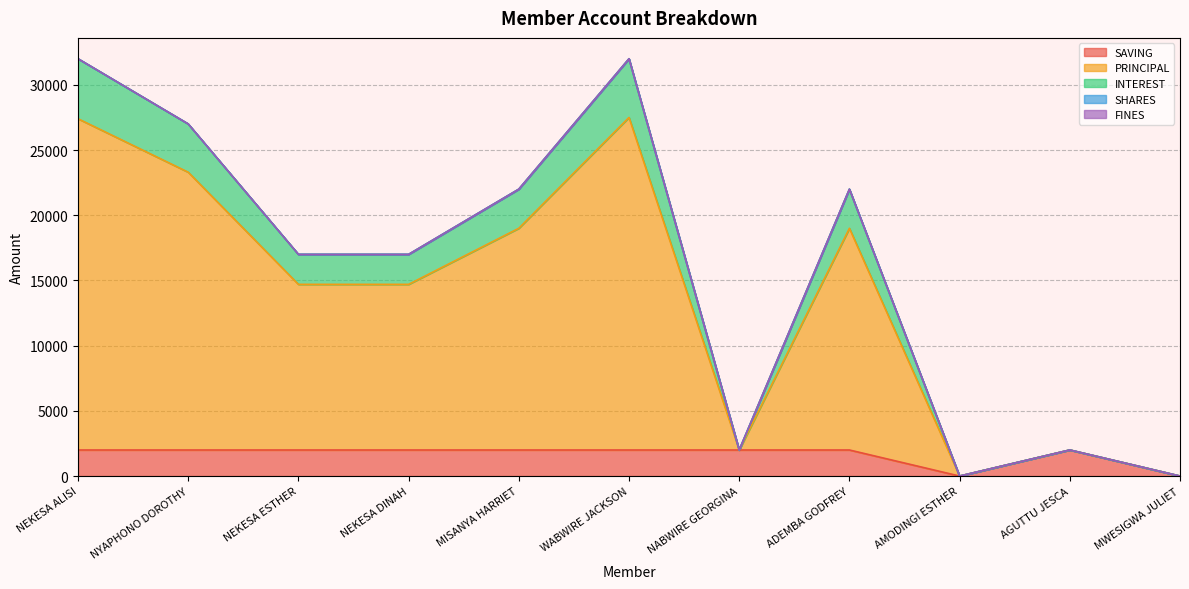

Does the chart have visible grid lines?

Yes